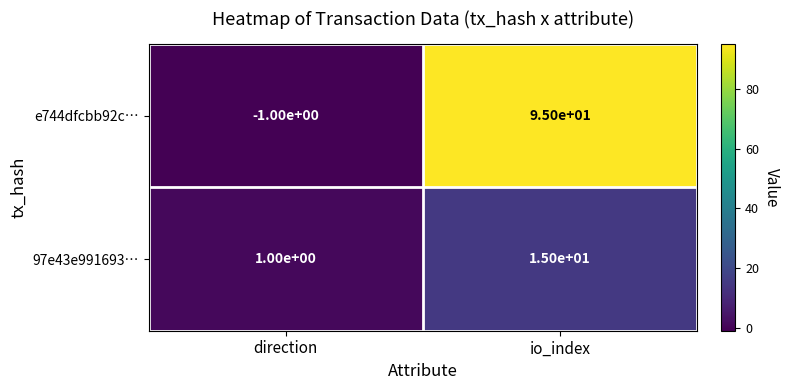

How many negative values does the e744dfcbb92c… series have?

1